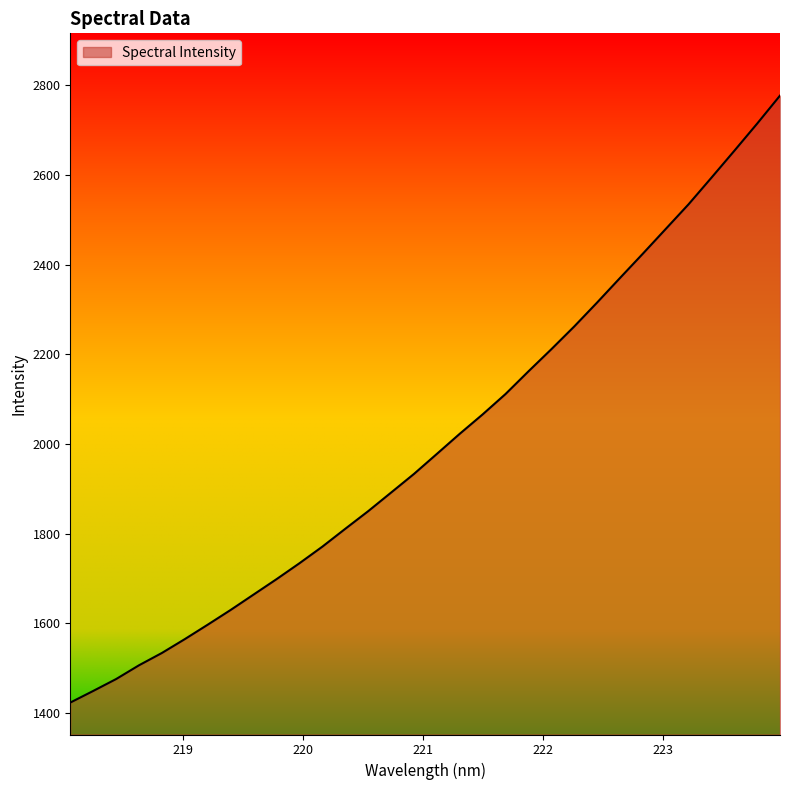

What is the difference between the maximum and minimum values?

1353.4